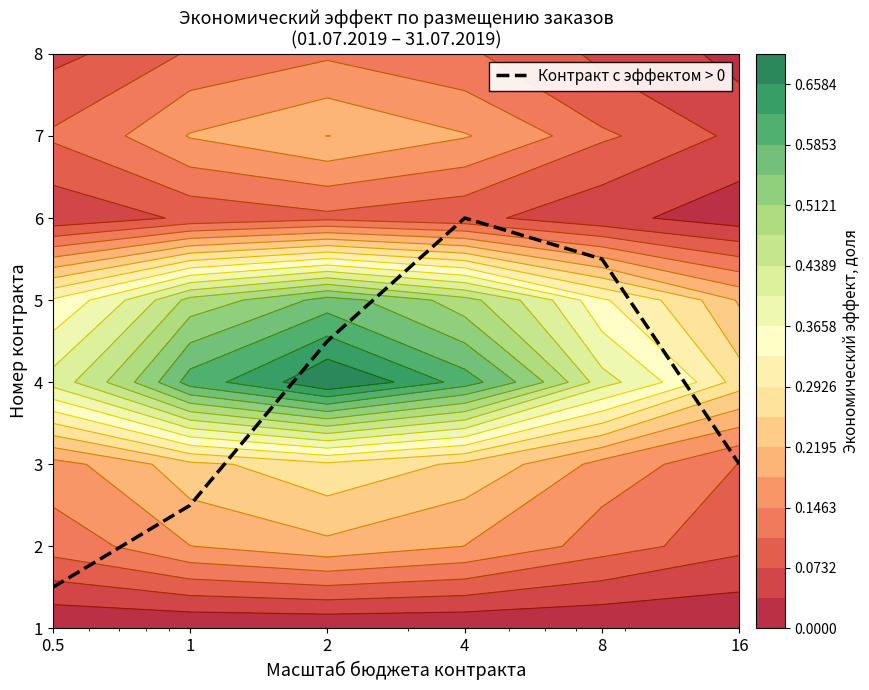

Reading left to right, transcribe all the data shown in this chart.

0.5=1.5	1=2.5	2=4.5	4=6.0	8=5.5	16=3.0